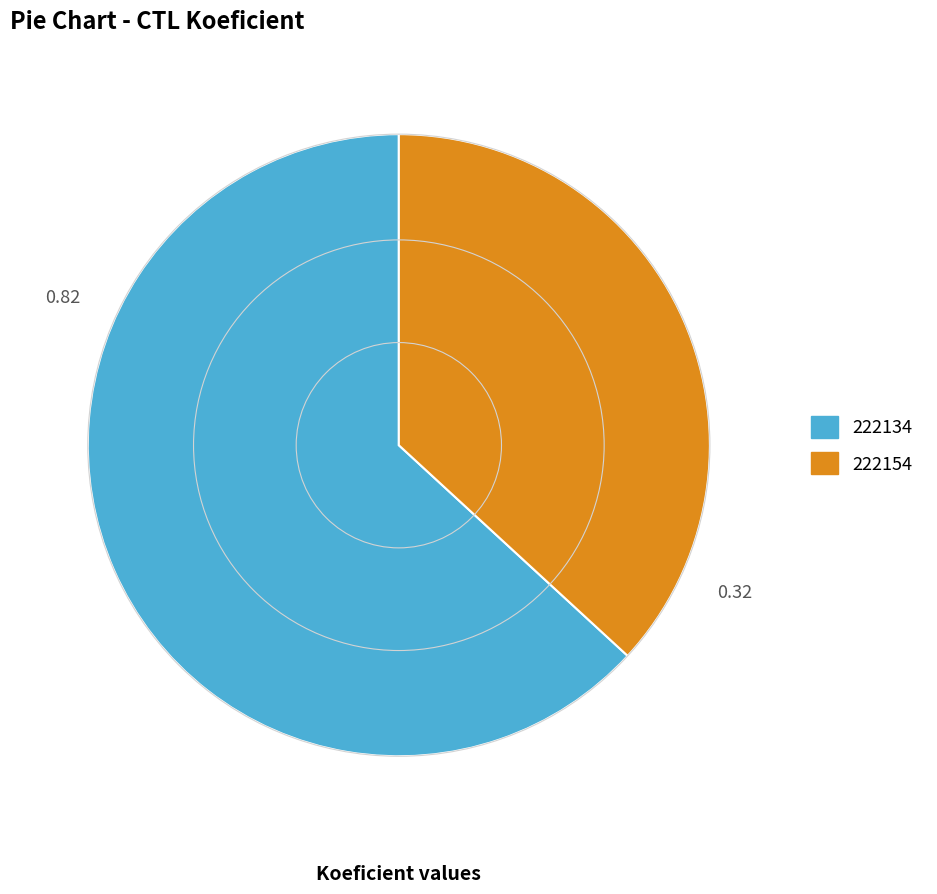

What is the majority slice?

222134